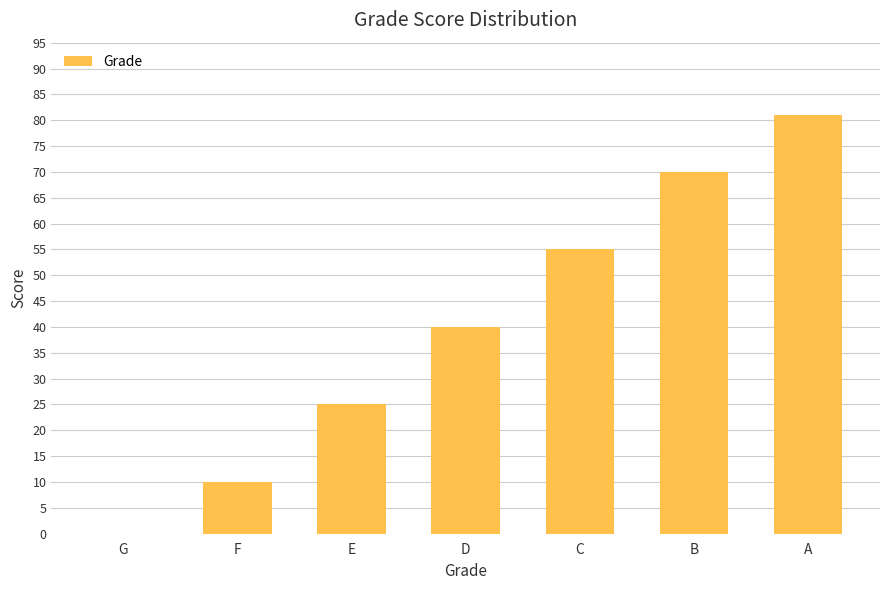

The chart shows a value of 45 at E. True or false?

False